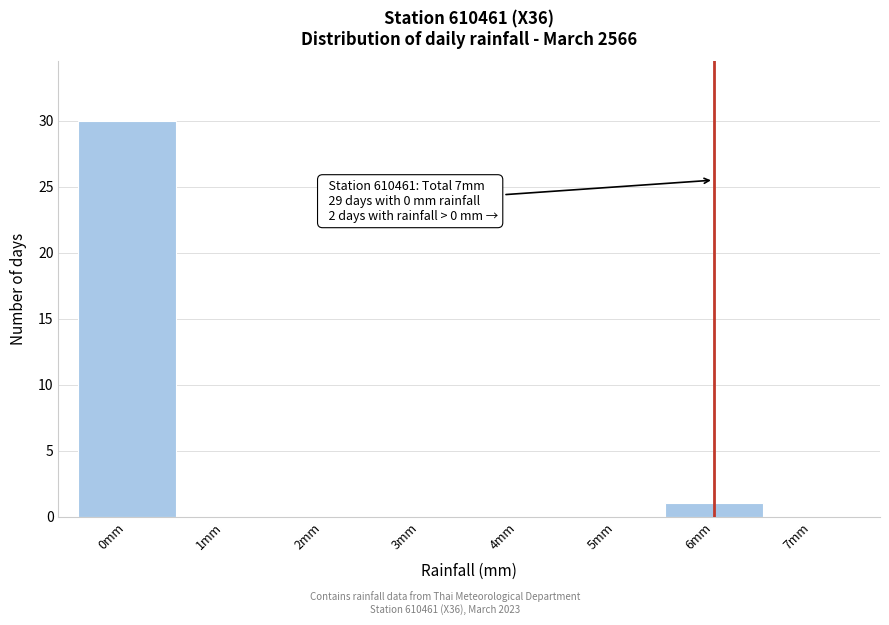

Reading left to right, what are all the values shown in this chart?

0mm=30	1mm=0	2mm=0	3mm=0	4mm=0	5mm=0	6mm=1	7mm=0